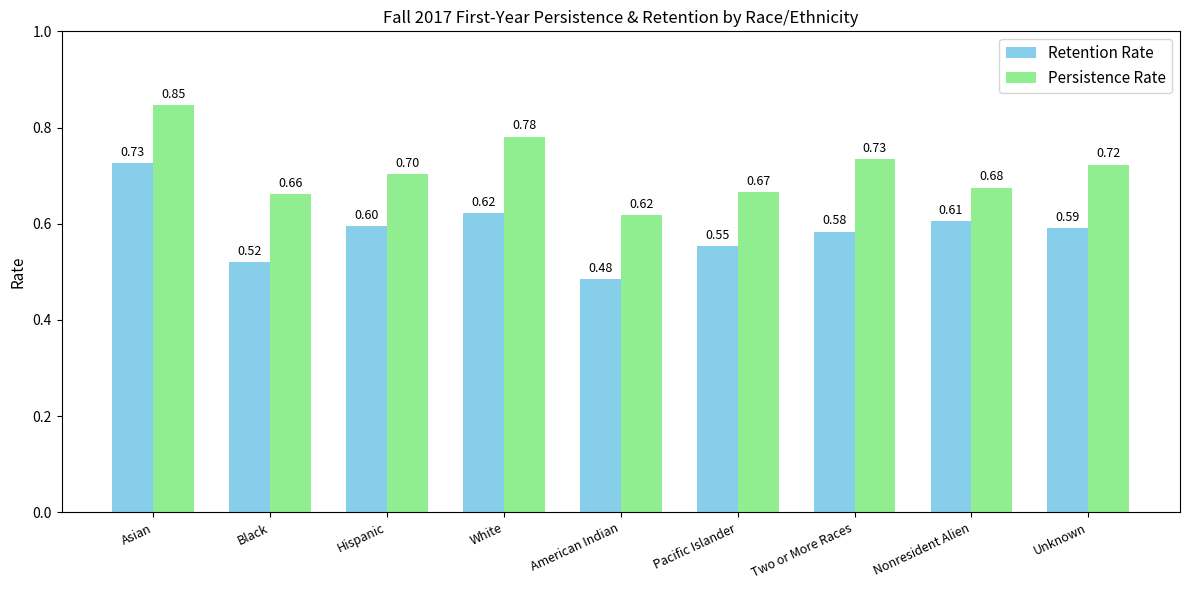

What is the label of the 2nd bar from the left?

Black